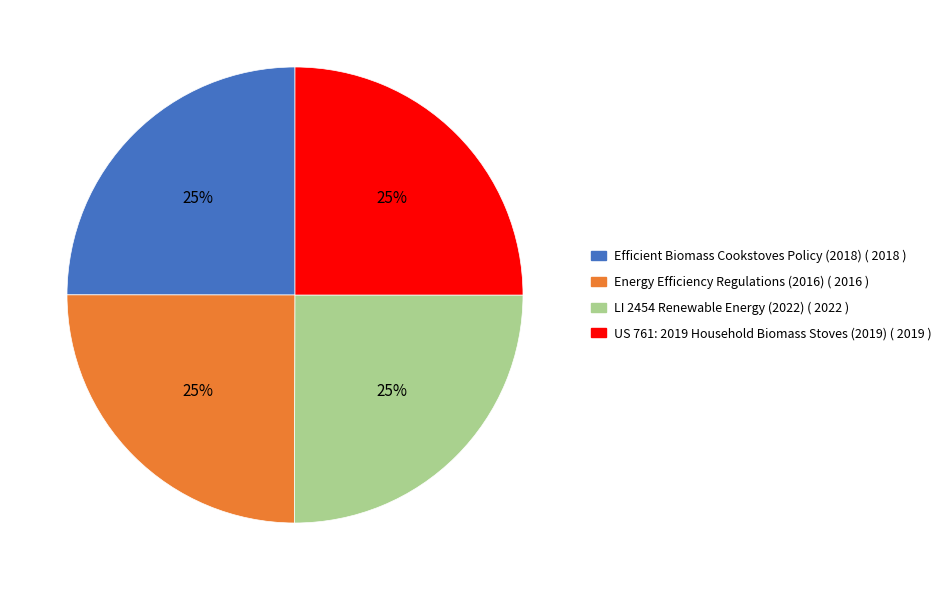

Is it true that LI 2454 Renewable Energy (2022) is 33% of the pie?

False